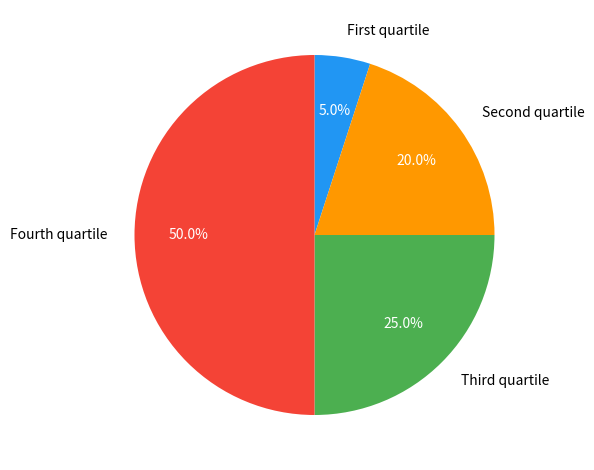

To the nearest percent, what is the difference between the largest and smallest slice percentages?

45%